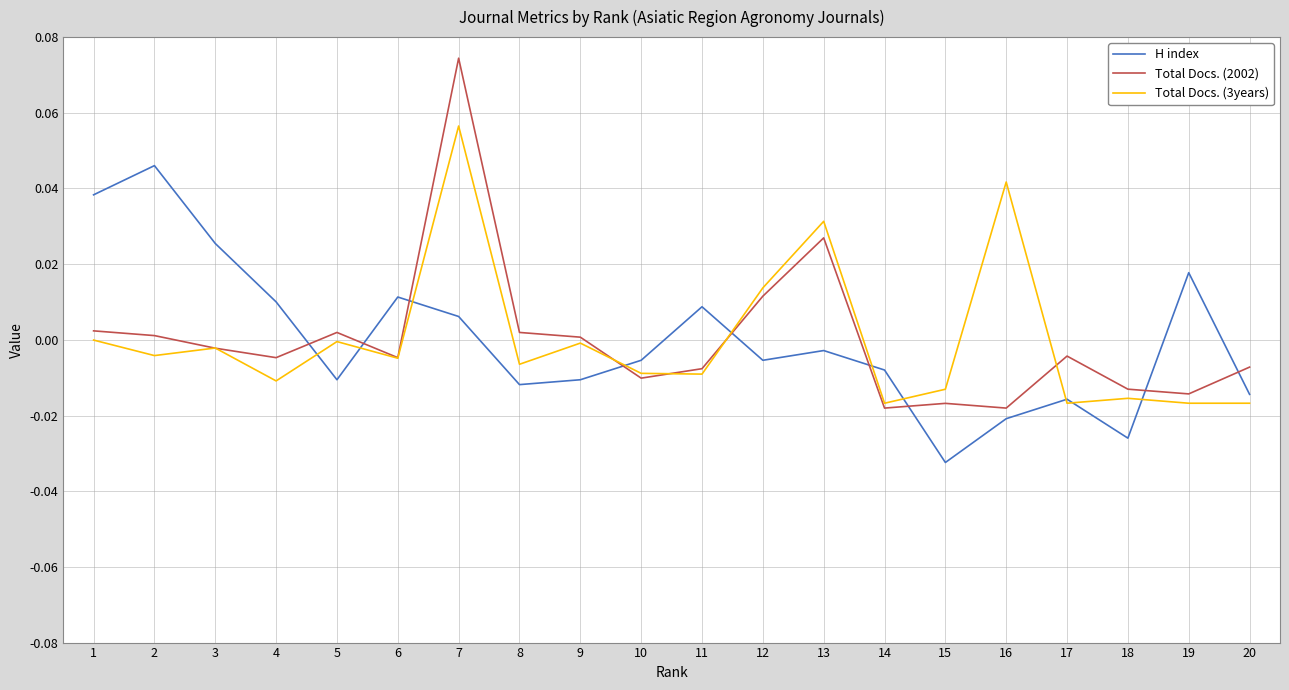

Which label corresponds to the smallest value in the chart?

15